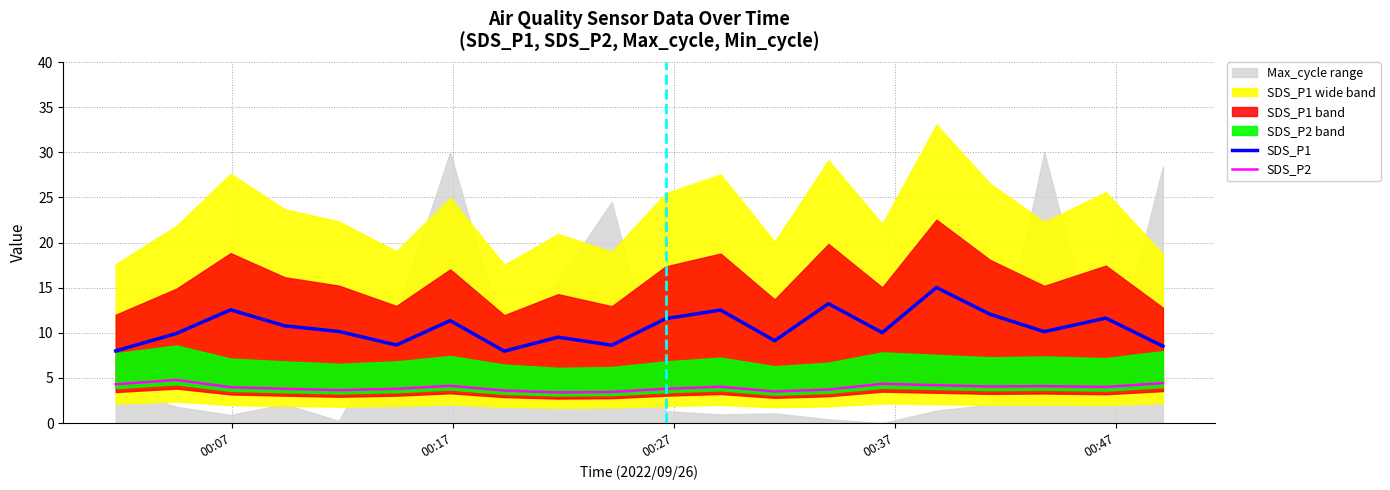

What is the lowest value of the SDS_P1 series?

8.0